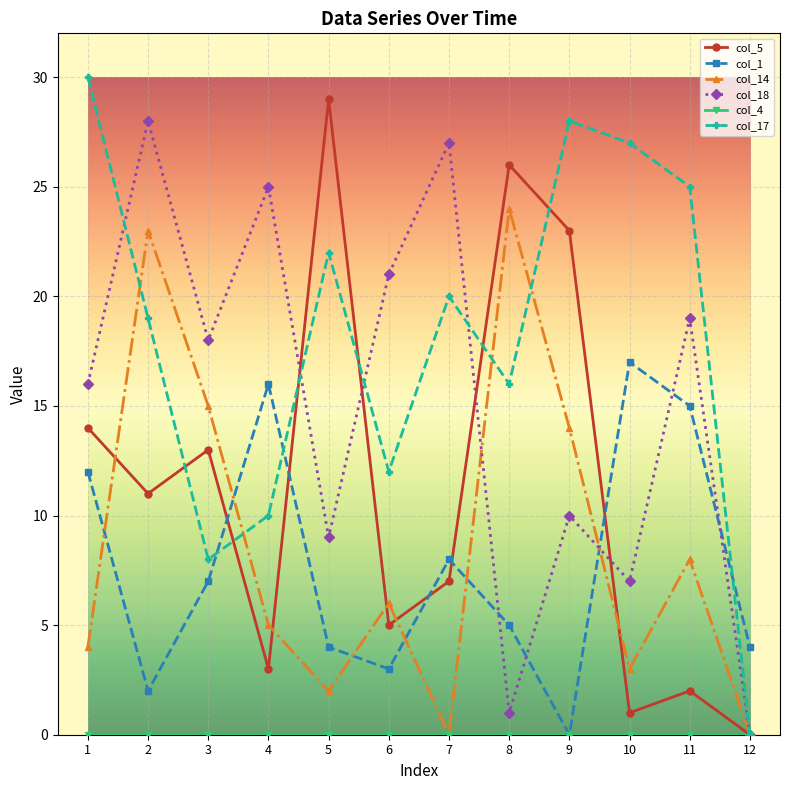

Is it true that col_14 equals 2 at 4?

False